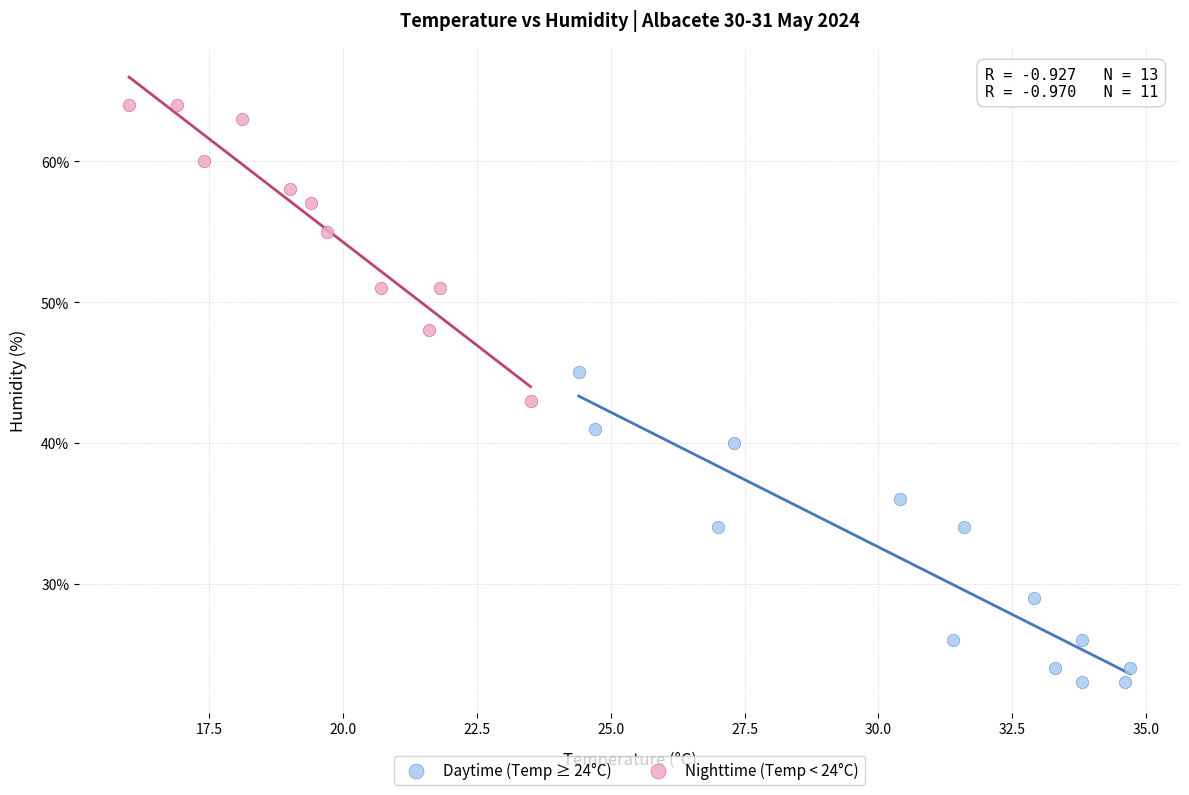

Which series reaches the minimum Y coordinate?

Daytime (Temp ≥ 24°C)